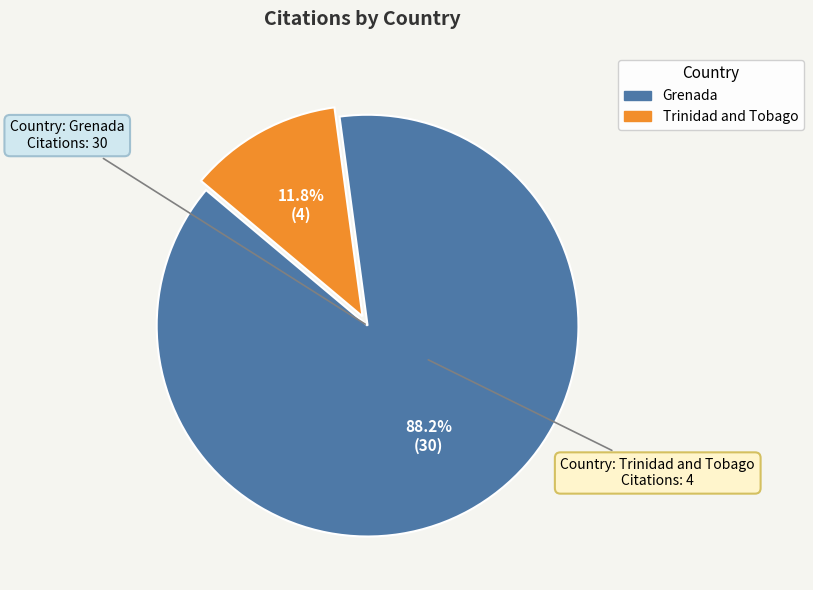

What is the total percentage of Trinidad and Tobago and Grenada?

100.0%